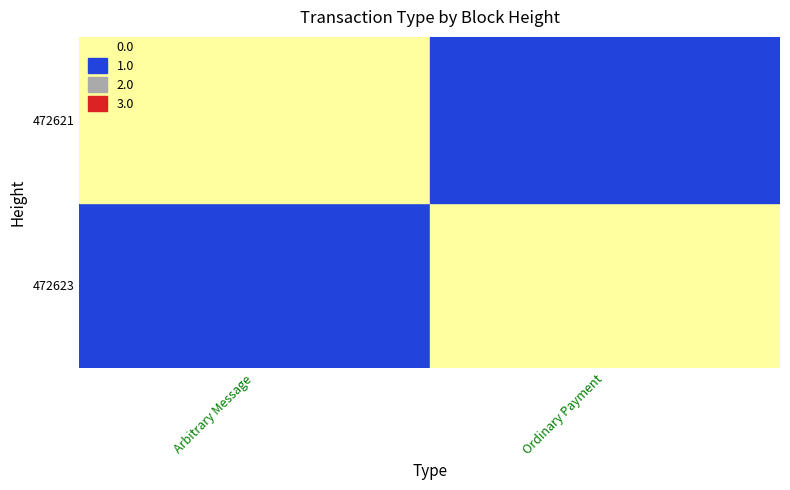

Reading left to right, what are all the values shown in this chart?

Arbitrary Message: 472623=1	472621=0
Ordinary Payment: 472623=0	472621=1